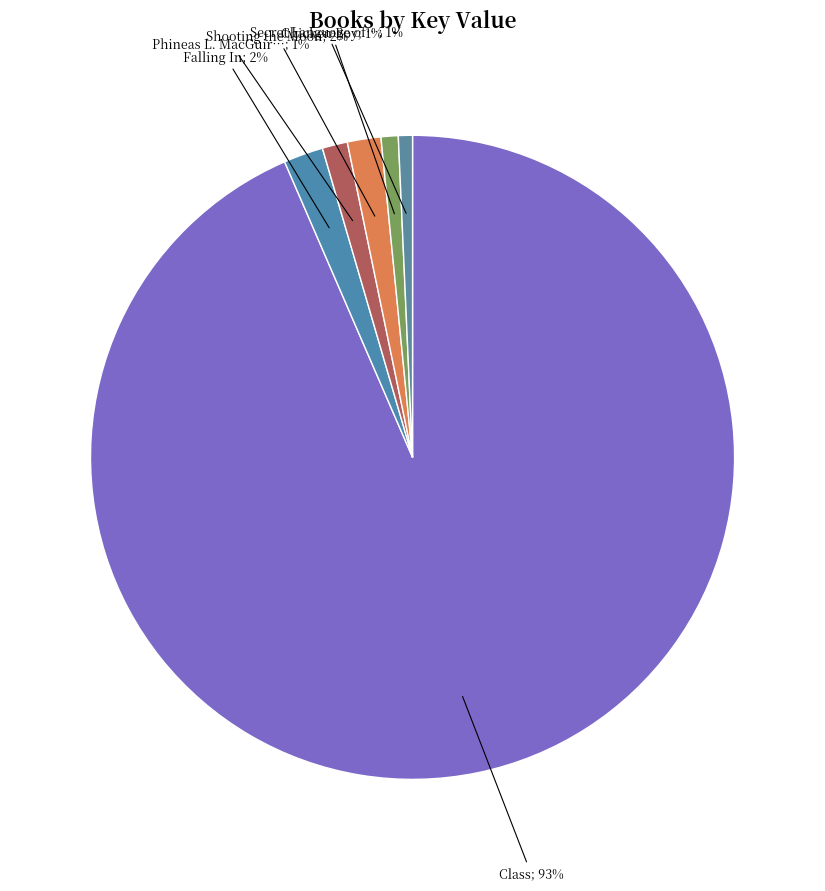

What is the smallest slice in the pie chart?

Secret Language of Girls